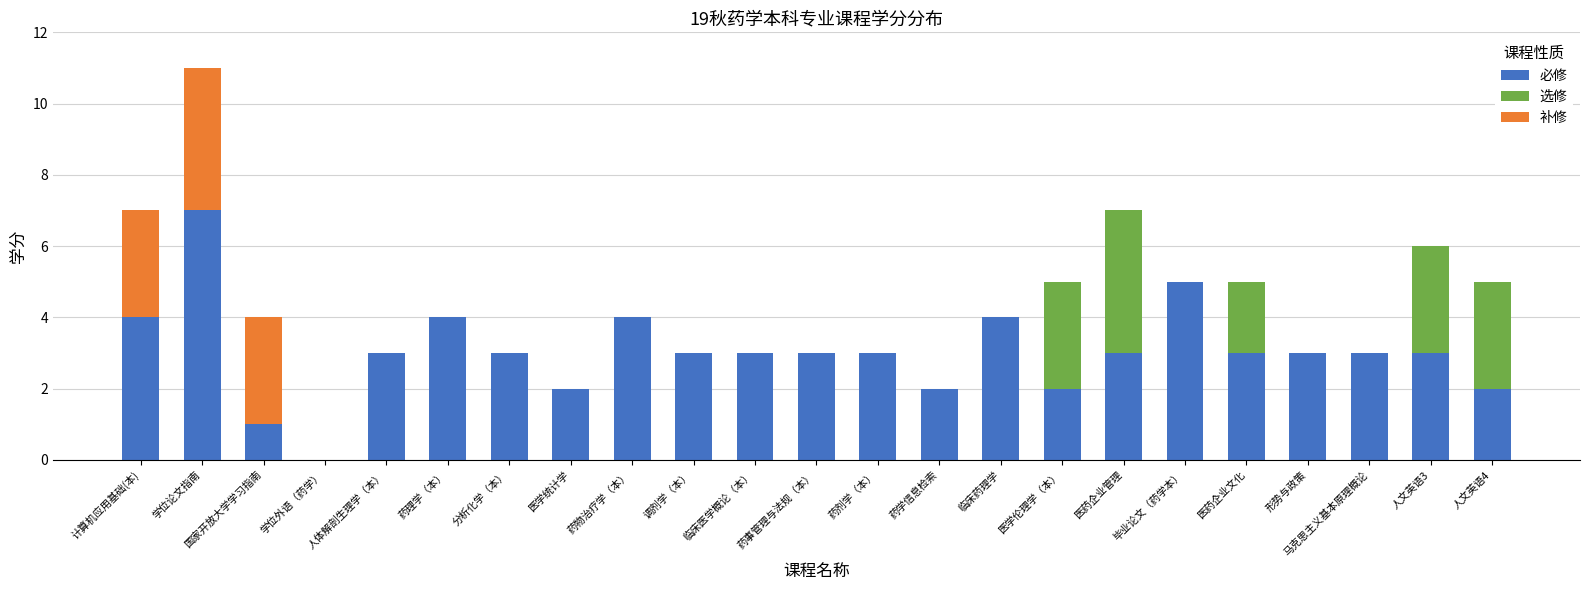

Does the chart contain stacked bars?

Yes